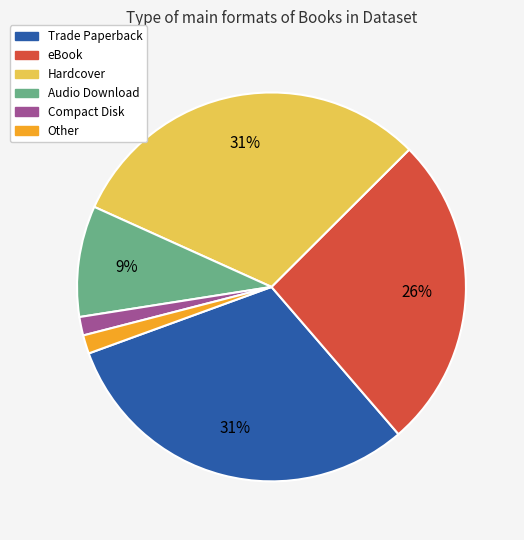

To the nearest percent, what is the average slice percentage?

17%